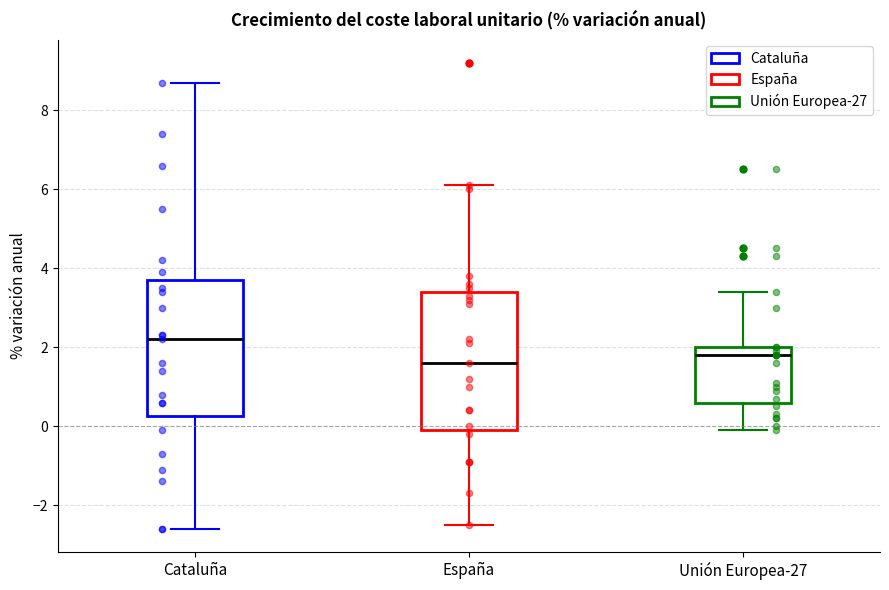

Which box's median line is the highest?

Cataluña